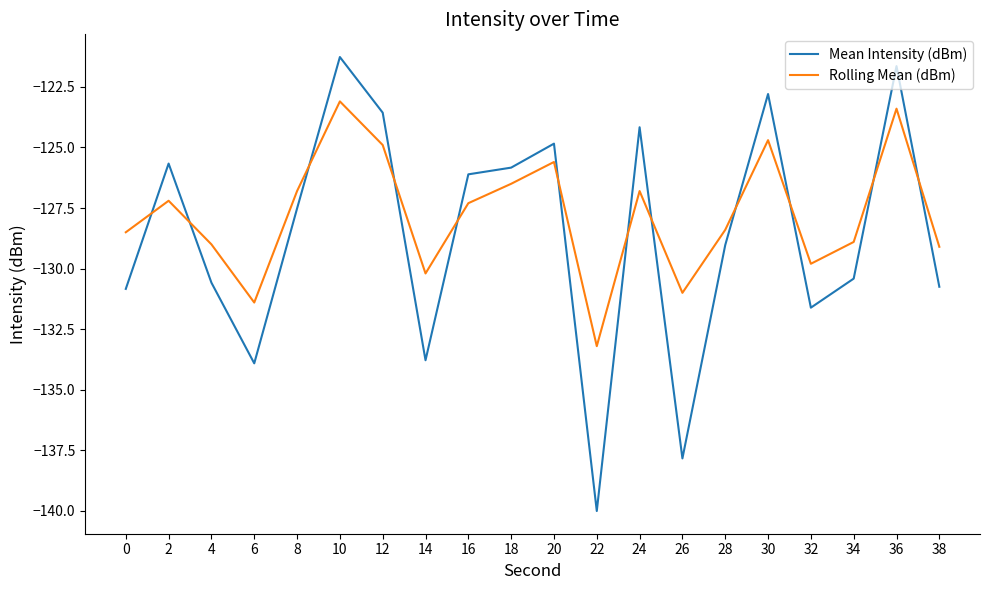

At which label does Rolling Mean (dBm) first exceed -127?

8